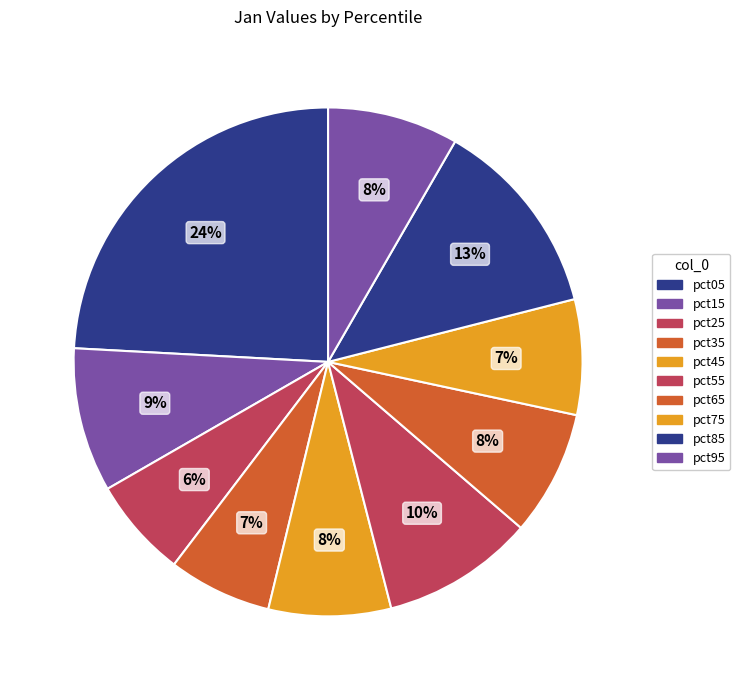

What percentage is the pct25 slice, to the nearest percent?

6%